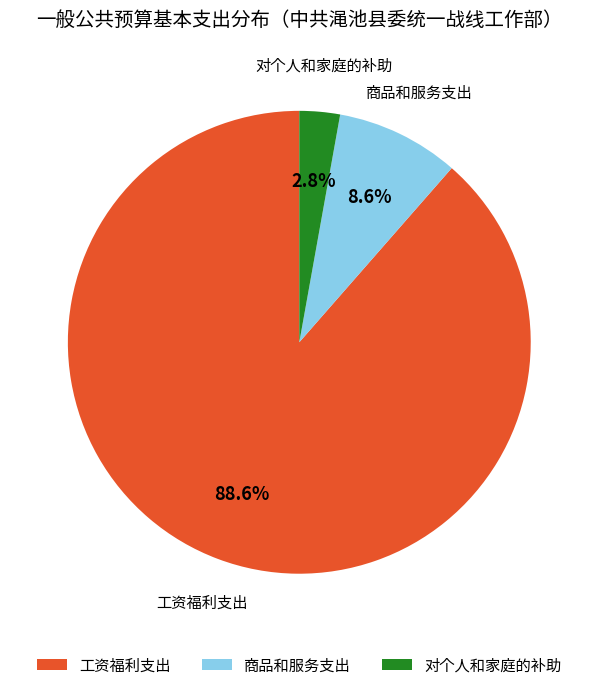

What is the largest slice in the pie chart?

工资福利支出